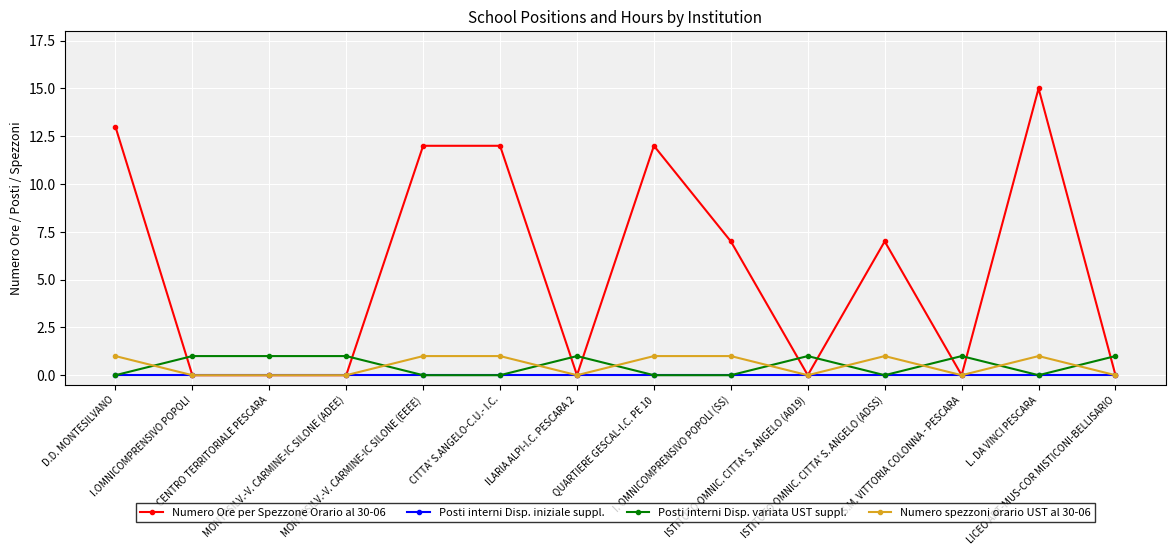

The value of Numero Ore per Spezzone Orario al 30-06 at QUARTIERE GESCAL-I.C. PE 10 is 12. True or false?

True